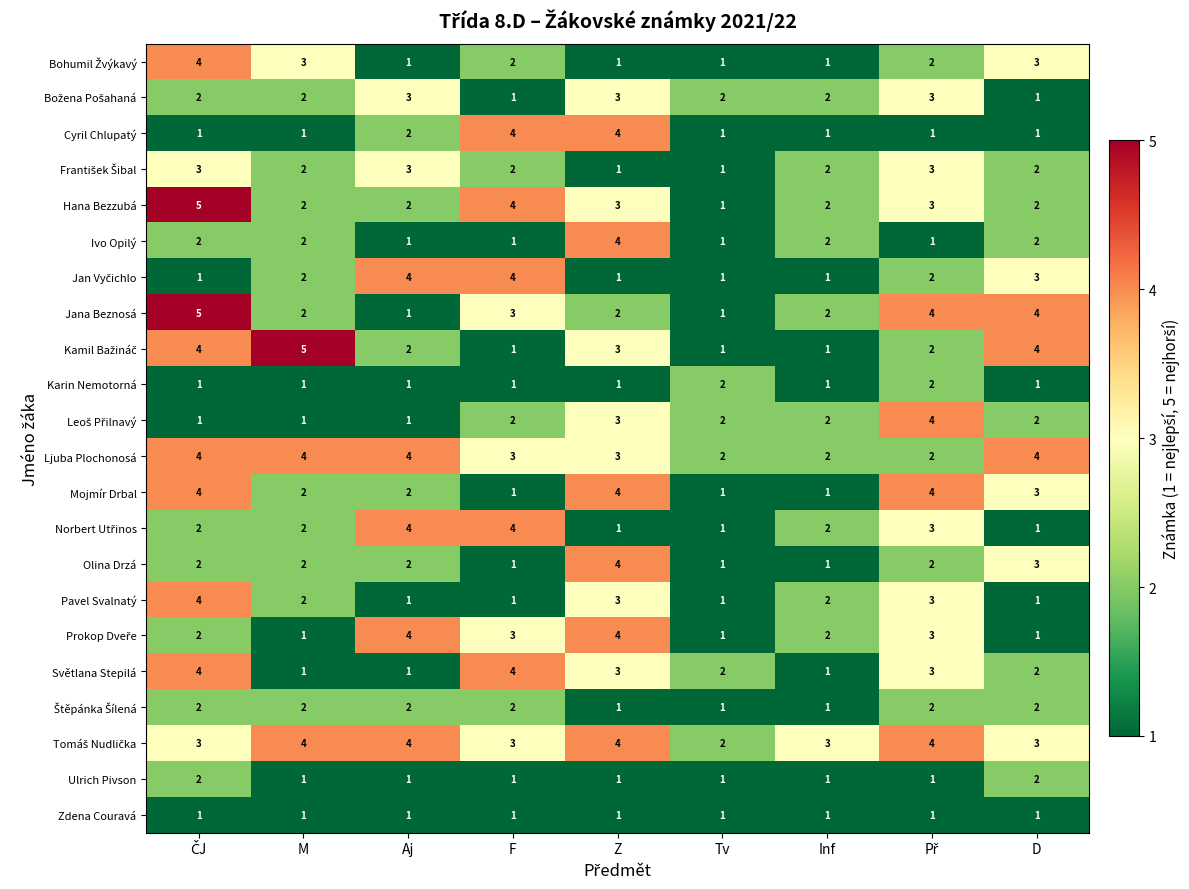

What is the greatest value displayed?

5